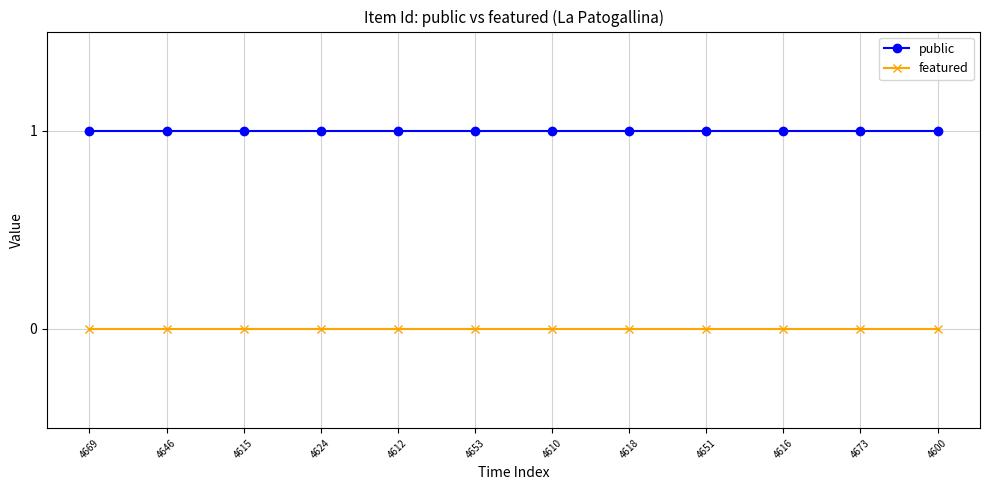

Is it true that public equals 0 at 4669?

False